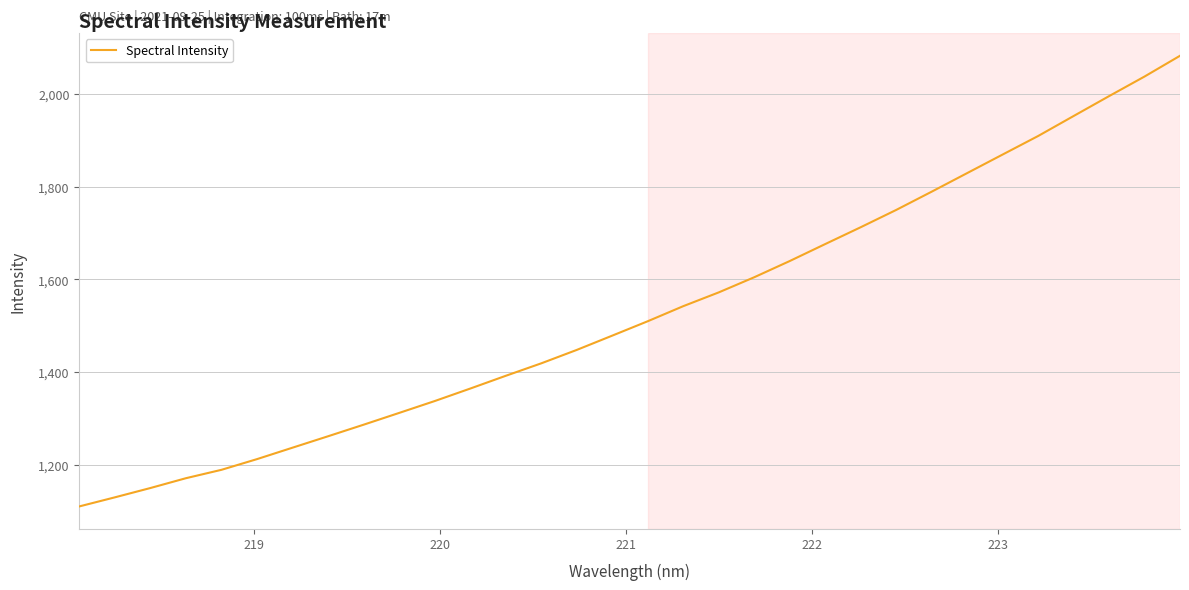

What is the greatest value displayed?

2082.4